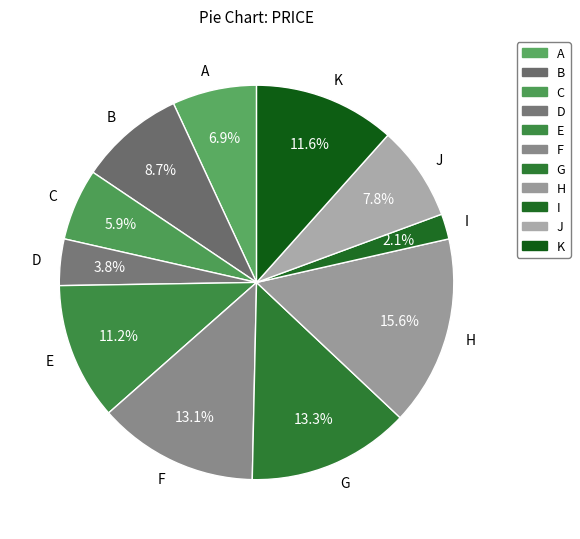

Is there a majority slice in this chart?

No